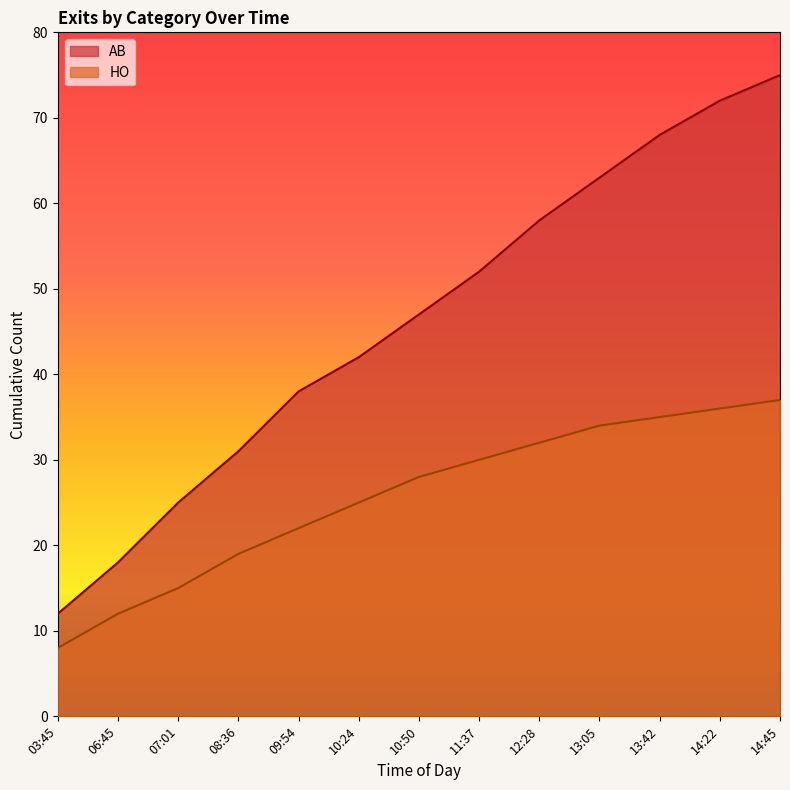

Reading left to right, list all the values displayed in this chart.

AB: 03:45=12	06:45=18	07:01=25	08:36=31	09:54=38	10:24=42	10:50=47	11:37=52	12:28=58	13:05=63	13:42=68	14:22=72	14:45=75
HO: 03:45=8	06:45=12	07:01=15	08:36=19	09:54=22	10:24=25	10:50=28	11:37=30	12:28=32	13:05=34	13:42=35	14:22=36	14:45=37